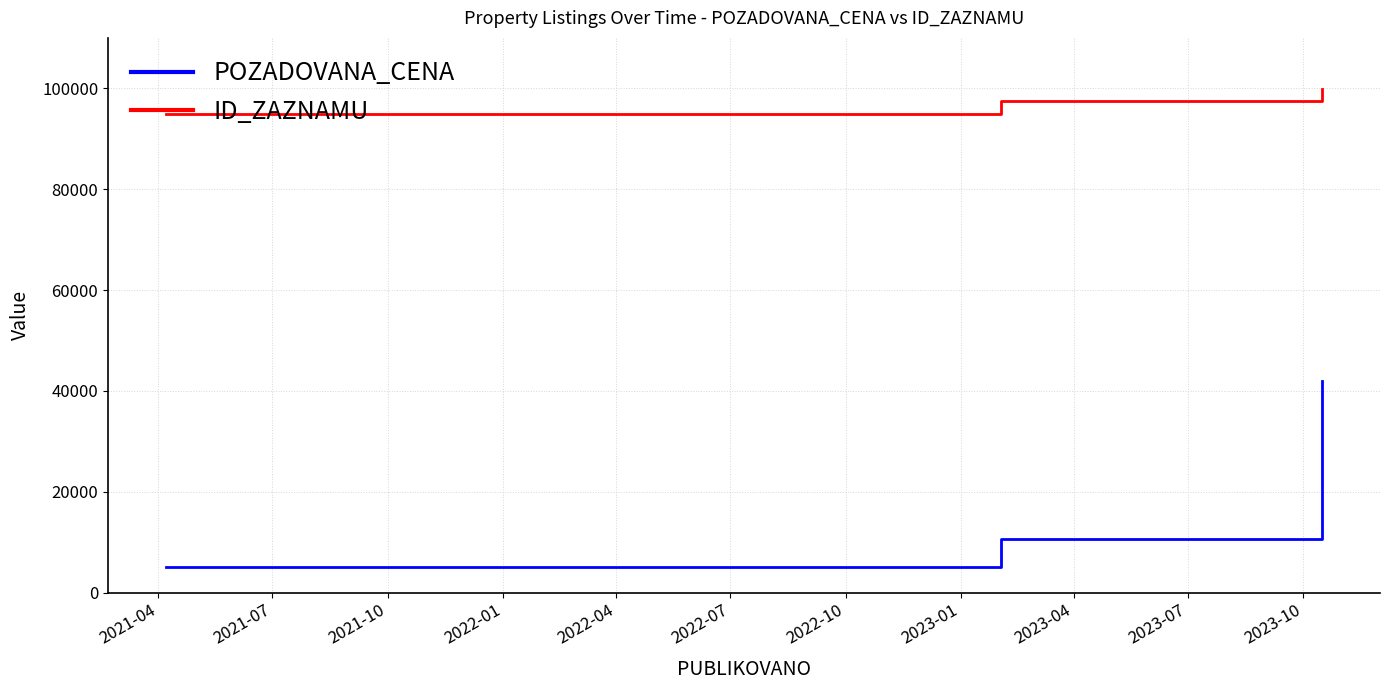

Which series has the largest total across all categories?

ID_ZAZNAMU